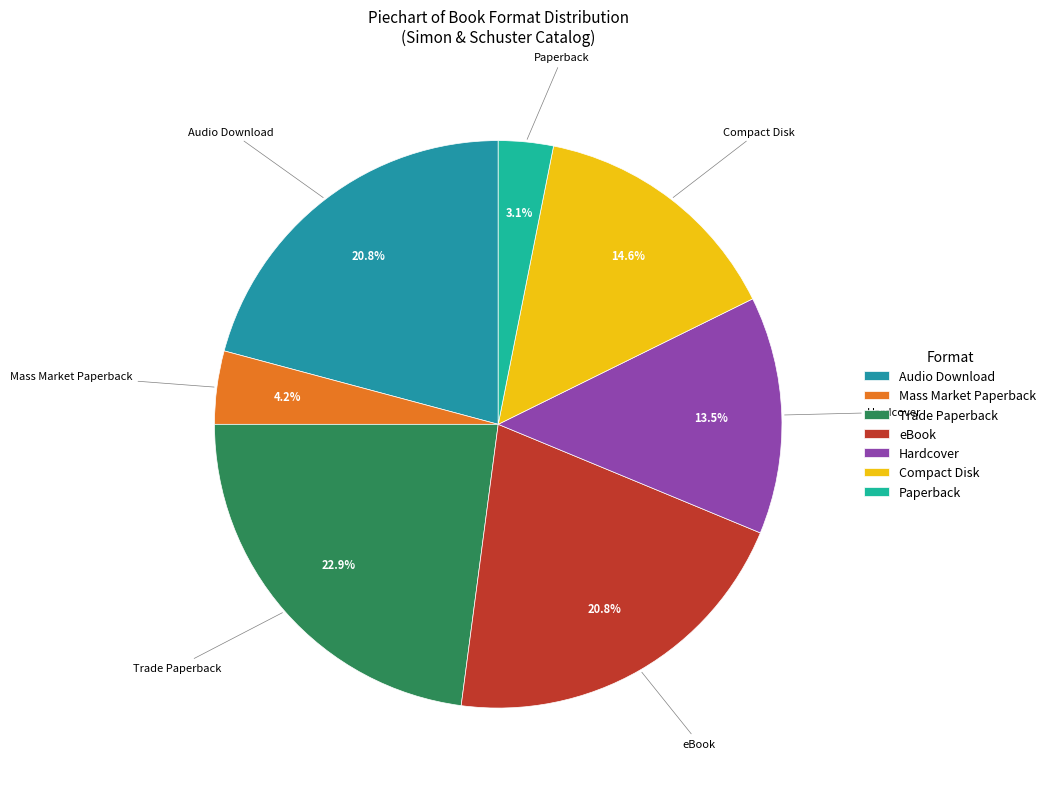

How many slices are in this pie chart?

7